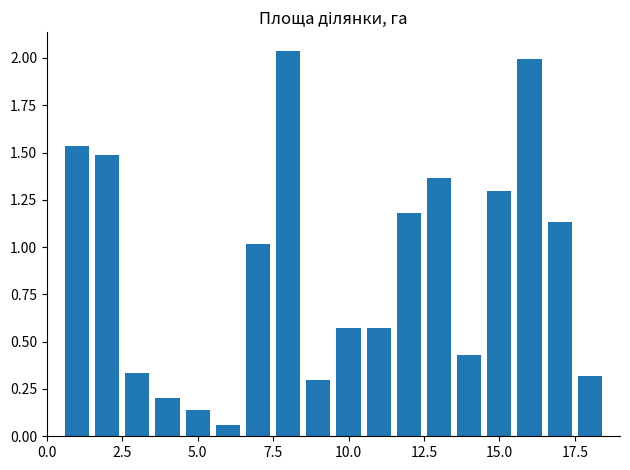

What is the value of the 4th bar from the left?

0.2